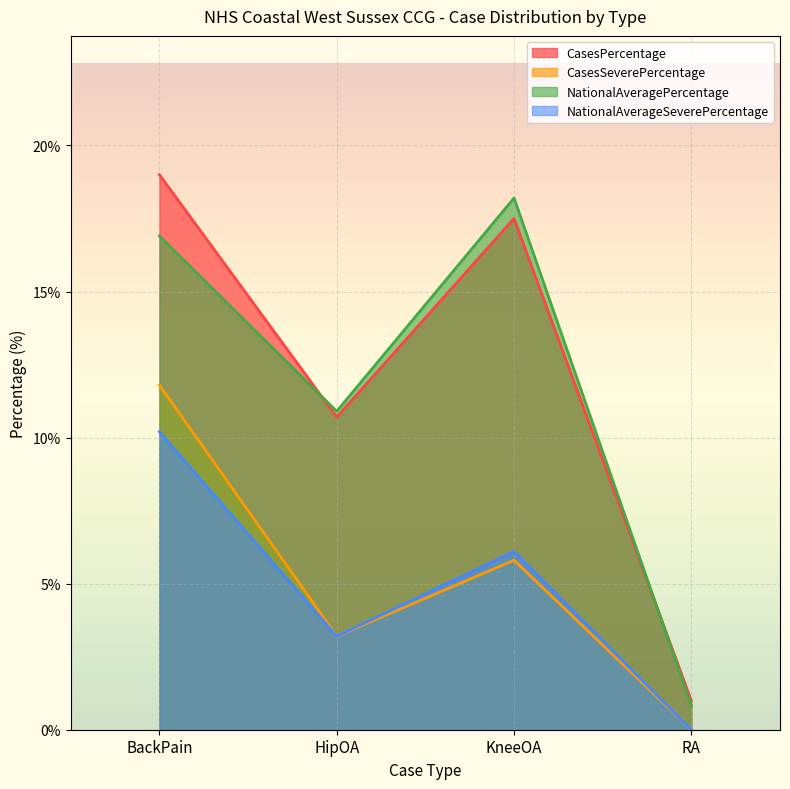

At how many categories does at least one series exceed 8?

3